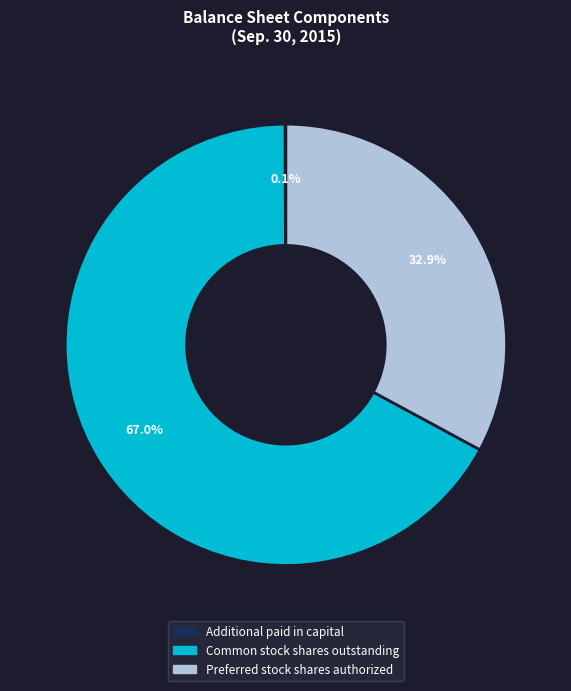

What is the largest slice in the pie chart?

Common stock shares outstanding